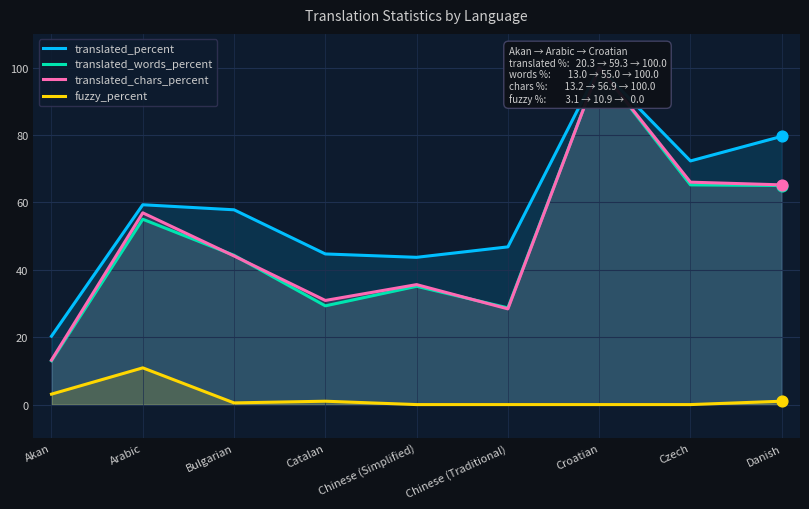

At how many categories does at least one series exceed 33?

8